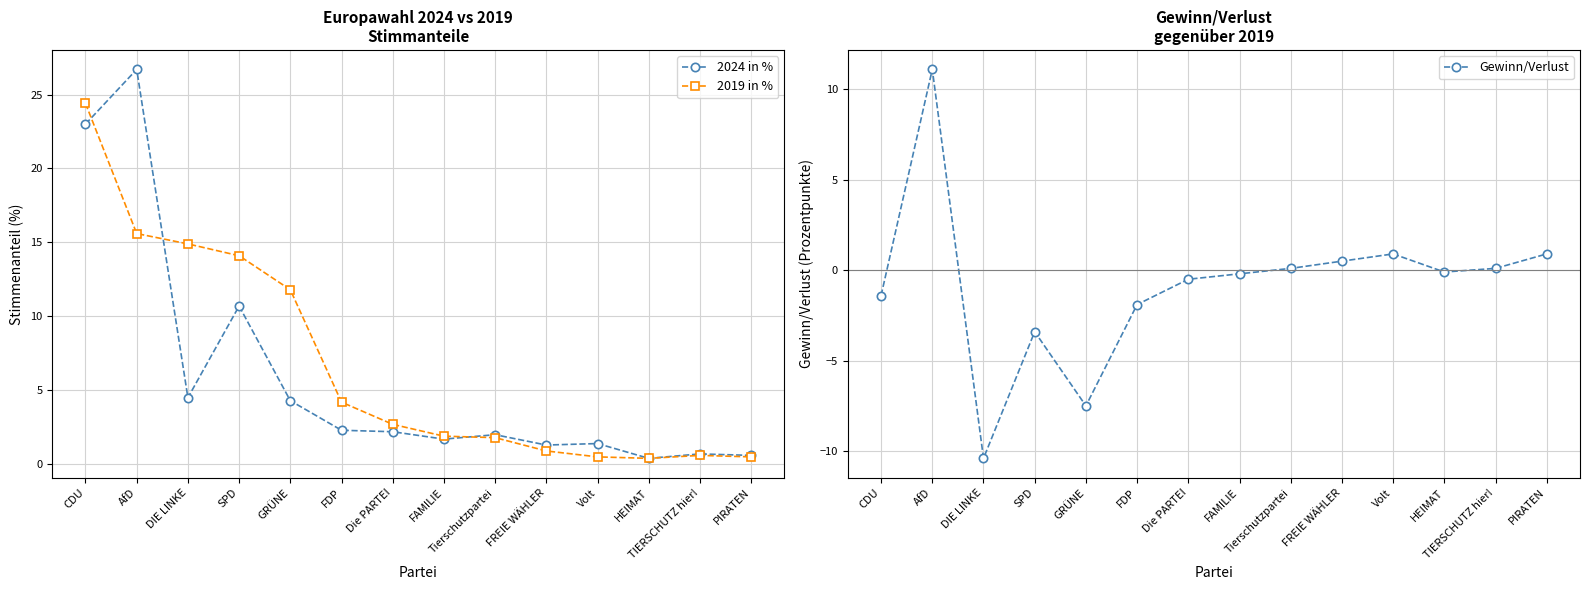

At how many categories does at least one series exceed -8?

14